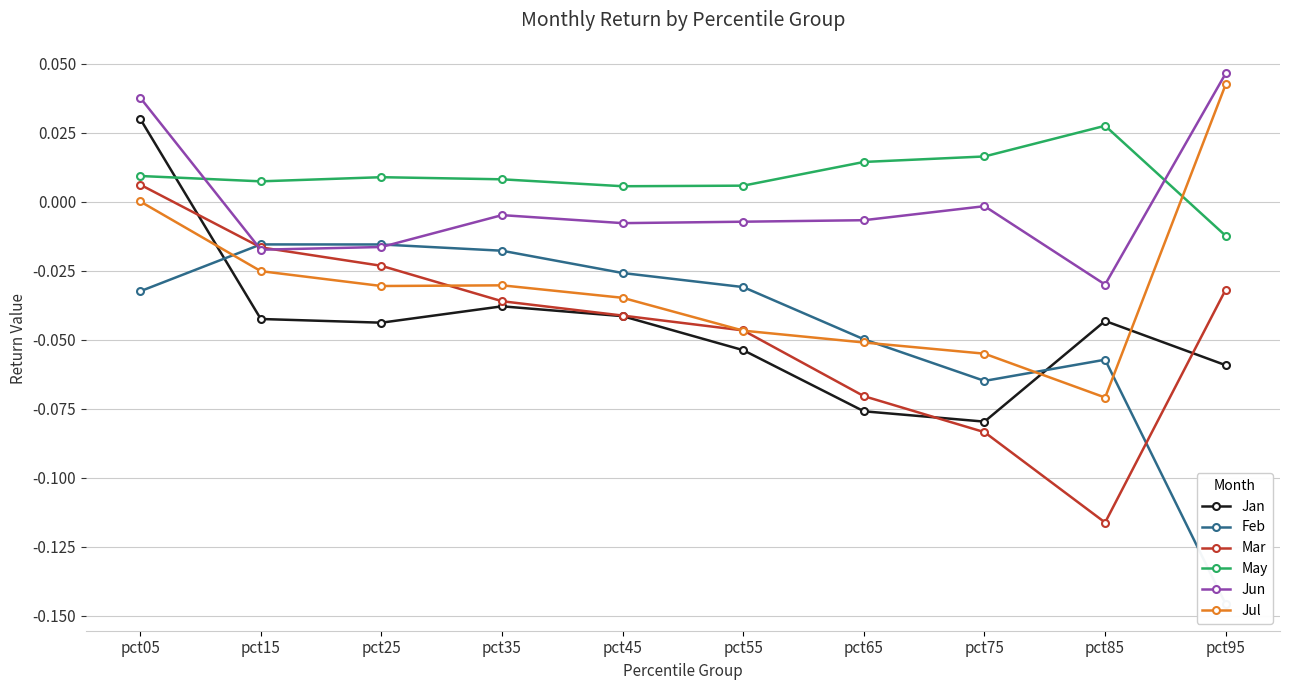

Between pct95 and pct15, which is larger?

pct15